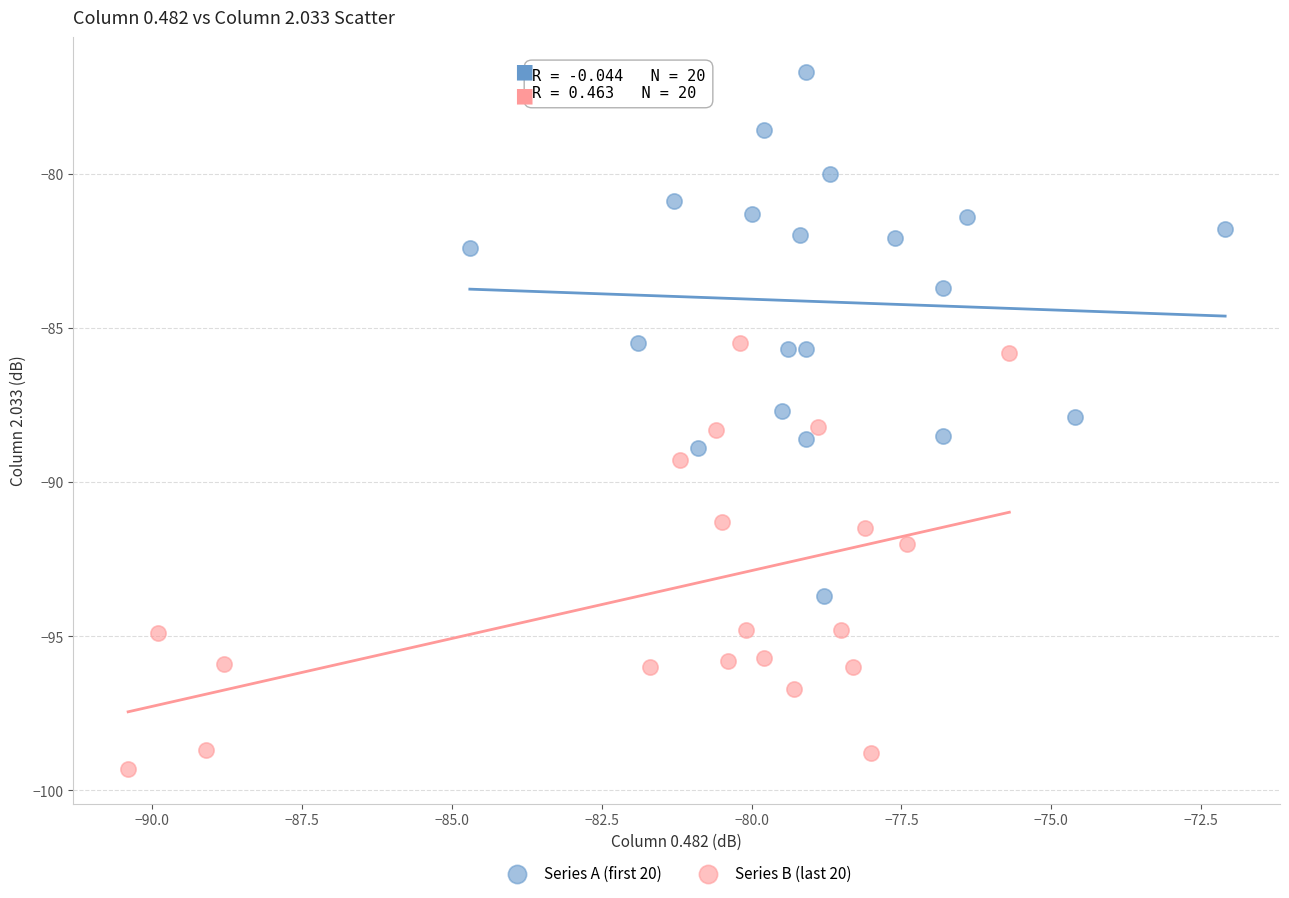

Which series contains the lowest Y value?

Series B (last 20)